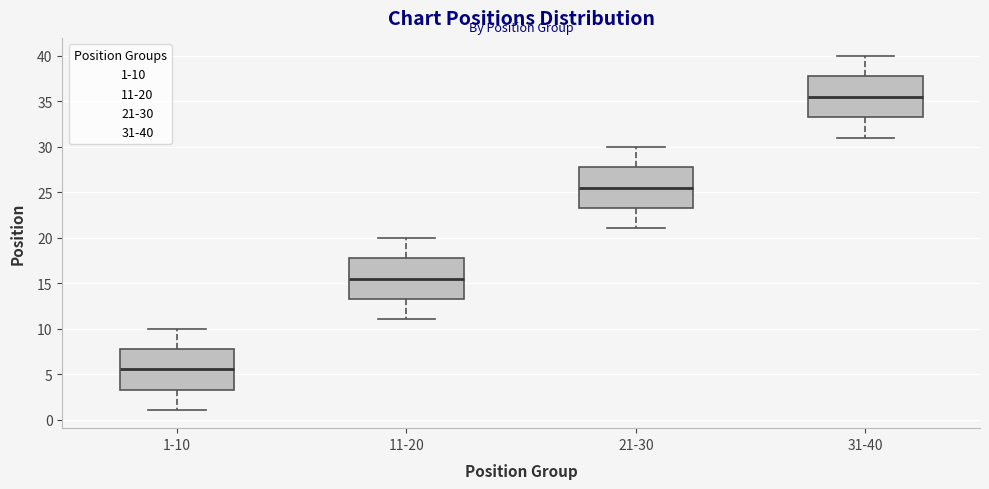

Reading left to right, read every box against the y-axis: the position of its median line, the range the box covers, and the ends of its whiskers. The values are not printed on the chart, so give them approximately, as read against the axis.

1-10: median 5.5, box 3.5 to 8.0, whiskers 1.0 to 10.0
11-20: median 15.5, box 13.5 to 18.0, whiskers 11.0 to 20.0
21-30: median 25.5, box 23.5 to 28.0, whiskers 21.0 to 30.0
31-40: median 35.5, box 33.5 to 38.0, whiskers 31.0 to 40.0